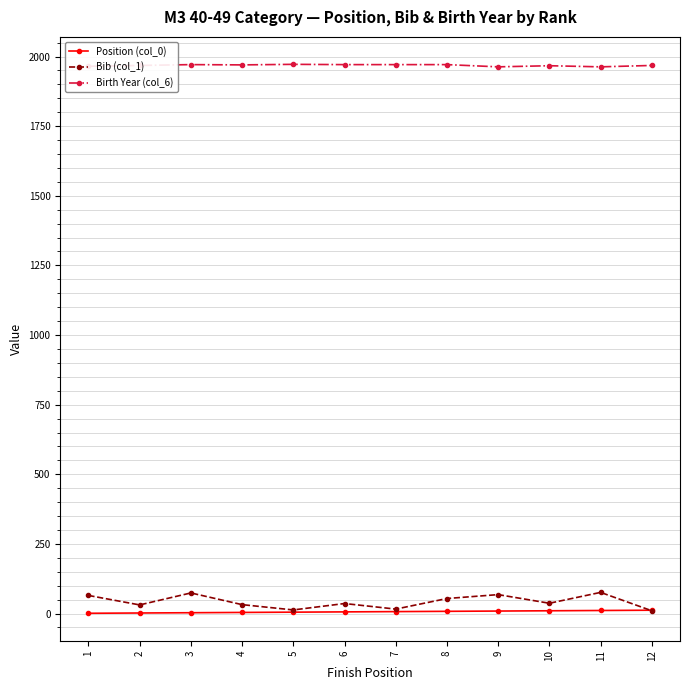

How many data points does each series have?

12